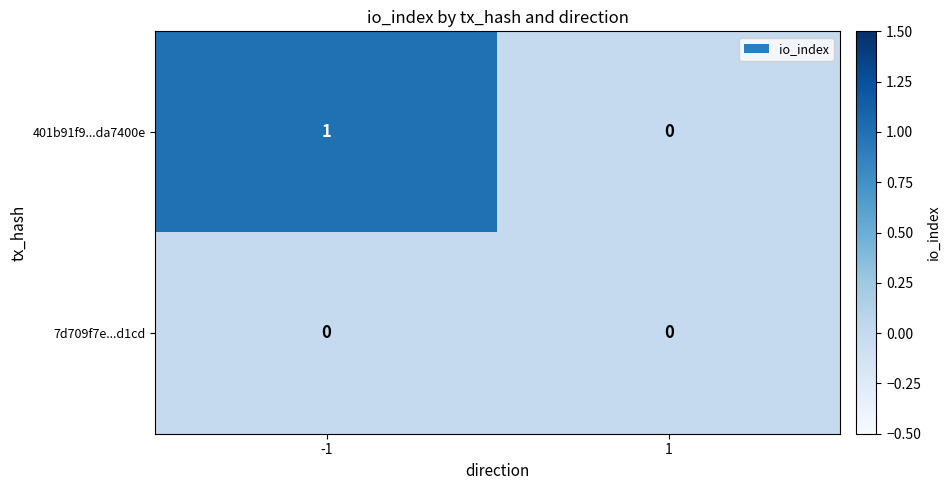

Which series has the largest total across all categories?

401b91f9...da7400e